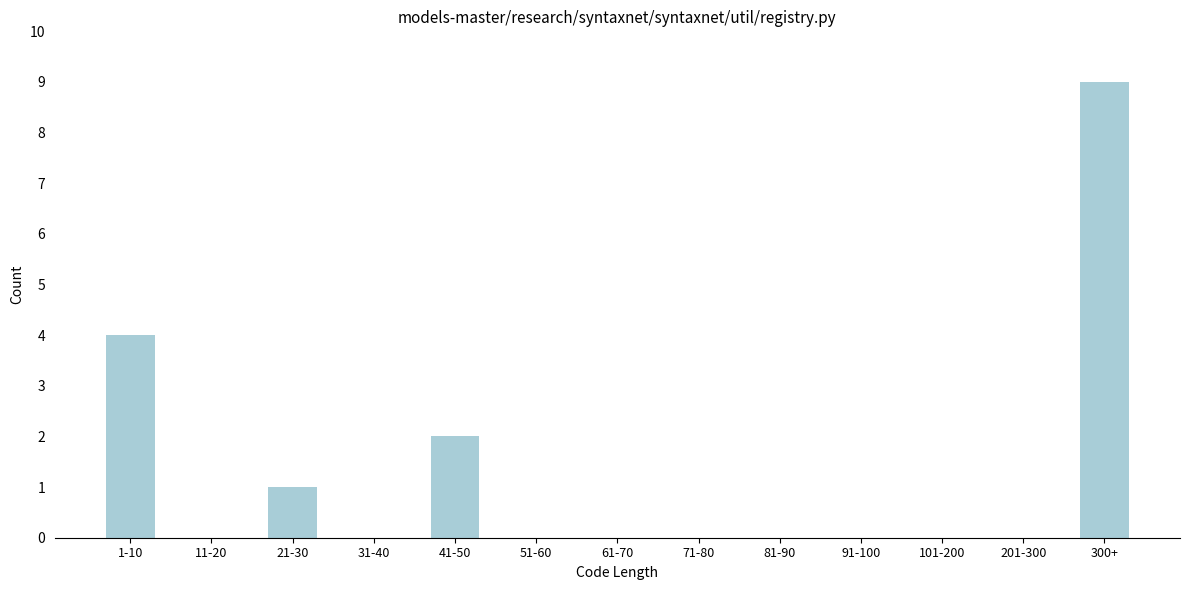

The chart shows a value of 0 at 81-90. True or false?

True